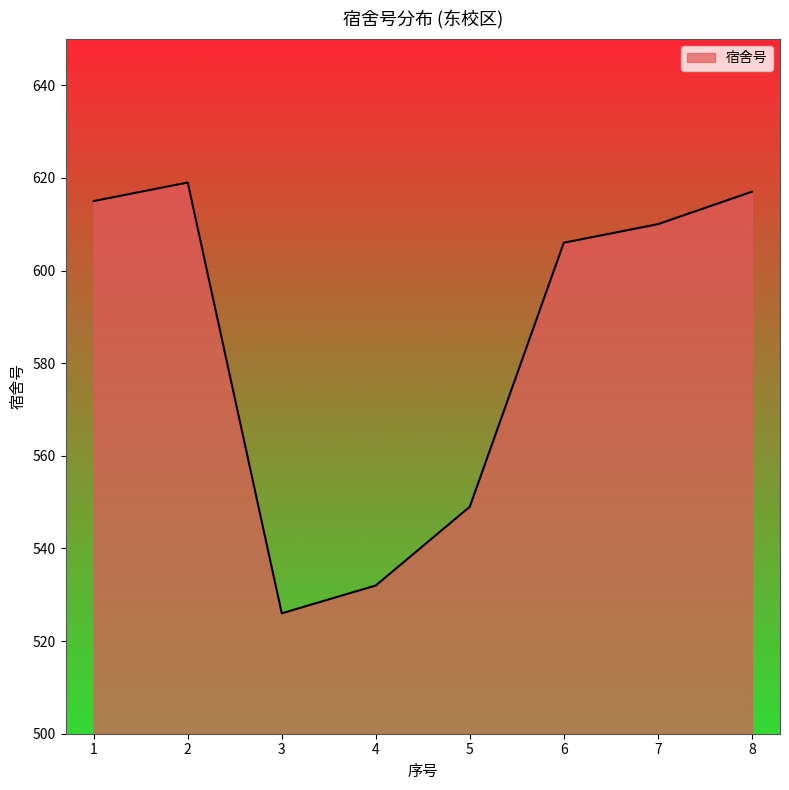

Reading right to left, extract all data points from this chart.

617	610	606	549	532	526	619	615